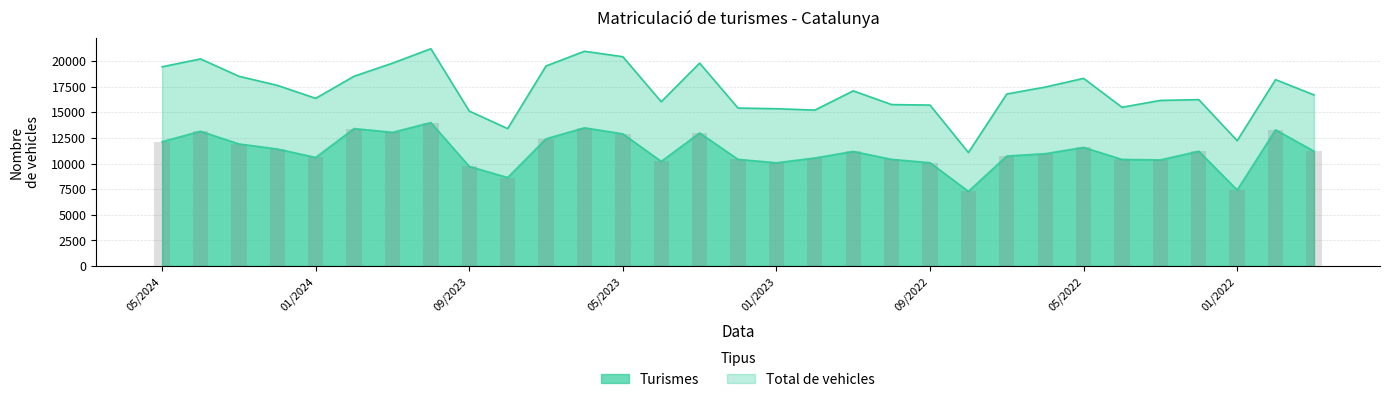

Reading left to right, list all the values displayed in this chart.

Turismes: 05/2024=12136	04/2024=13156	03/2024=11918	02/2024=11423	01/2024=10597	12/2023=13420	11/2023=13048	10/2023=14002	09/2023=9721	08/2023=8636	07/2023=12421	06/2023=13493	05/2023=12901	04/2023=10213	03/2023=12988	02/2023=10411	01/2023=10077	12/2022=10546	11/2022=11185	10/2022=10410	09/2022=10085	08/2022=7289	07/2022=10736	06/2022=10966	05/2022=11577	04/2022=10405	03/2022=10358	02/2022=11208	01/2022=7422	12/2021=13293	11/2021=11208
Total de vehicles: 05/2024=19445	04/2024=20217	03/2024=18522	02/2024=17637	01/2024=16368	12/2023=18523	11/2023=19800	10/2023=21211	09/2023=15126	08/2023=13411	07/2023=19527	06/2023=20963	05/2023=20432	04/2023=16035	03/2023=19809	02/2023=15418	01/2023=15356	12/2022=15219	11/2022=17097	10/2022=15759	09/2022=15709	08/2022=11078	07/2022=16793	06/2022=17468	05/2022=18318	04/2022=15497	03/2022=16164	02/2022=16241	01/2022=12236	12/2021=18195	11/2021=16701